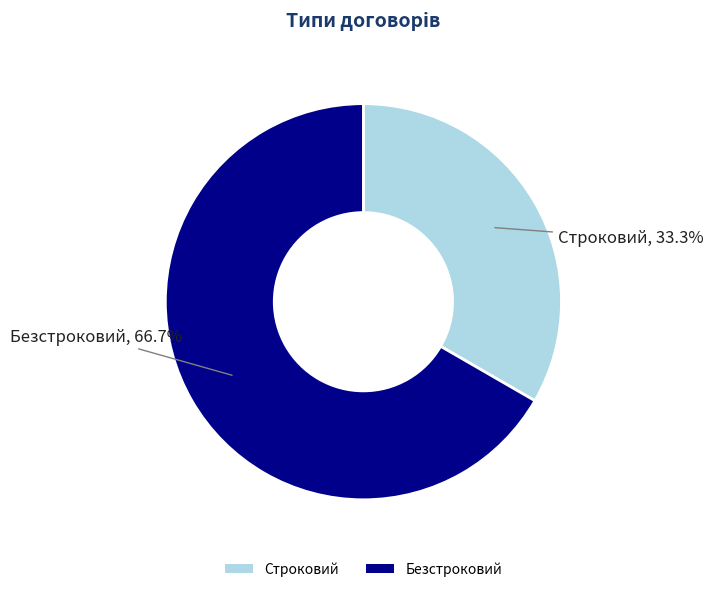

Approximately how many times larger is the value at Безстроковий compared to Строковий?

2.0